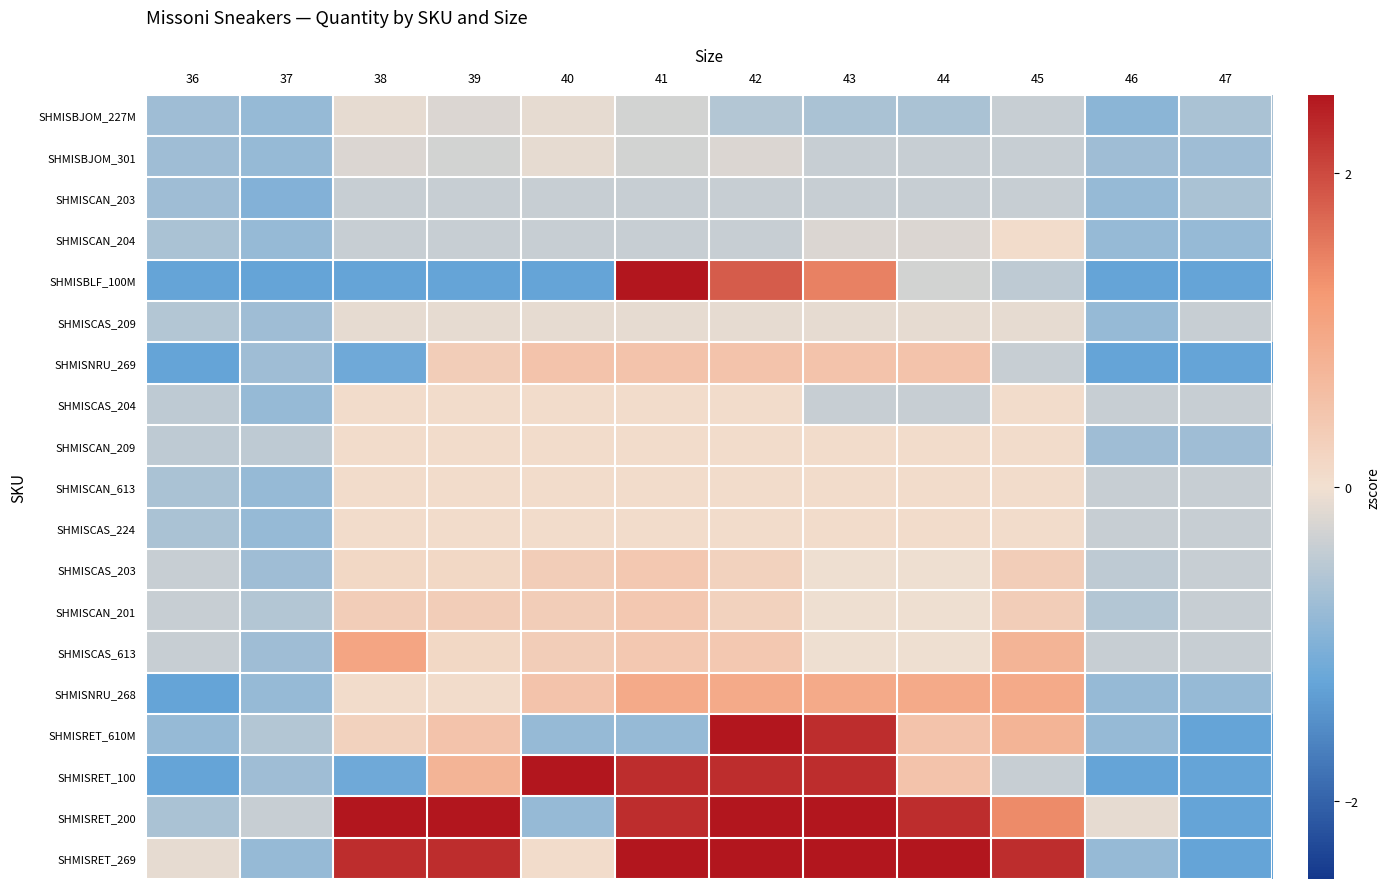

Reading left to right, list all the values displayed in this chart.

SHMISBJOM_227M: 36=-0.7	37=-0.8	38=-0.1	39=-0.2	40=-0.1	41=-0.3	42=-0.6	43=-0.6	44=-0.6	45=-0.4	46=-0.9	47=-0.6
SHMISBJOM_301: 36=-0.7	37=-0.8	38=-0.2	39=-0.3	40=-0.1	41=-0.3	42=-0.2	43=-0.4	44=-0.4	45=-0.4	46=-0.7	47=-0.7
SHMISCAN_203: 36=-0.7	37=-1.0	38=-0.4	39=-0.4	40=-0.4	41=-0.4	42=-0.4	43=-0.4	44=-0.4	45=-0.4	46=-0.8	47=-0.6
SHMISCAN_204: 36=-0.6	37=-0.8	38=-0.4	39=-0.4	40=-0.4	41=-0.4	42=-0.4	43=-0.2	44=-0.2	45=0.1	46=-0.8	47=-0.8
SHMISBLF_100M: 36=-1.3	37=-1.3	38=-1.3	39=-1.3	40=-1.3	41=2.5	42=1.8	43=1.5	44=-0.3	45=-0.5	46=-1.3	47=-1.3
SHMISCAS_209: 36=-0.6	37=-0.7	38=-0.1	39=-0.1	40=-0.1	41=-0.1	42=-0.1	43=-0.1	44=-0.1	45=-0.1	46=-0.8	47=-0.4
SHMISNRU_269: 36=-1.3	37=-0.7	38=-1.2	39=0.3	40=0.5	41=0.5	42=0.5	43=0.5	44=0.5	45=-0.4	46=-1.3	47=-1.3
SHMISCAS_204: 36=-0.5	37=-0.8	38=0.1	39=0.1	40=0.1	41=0.1	42=0.1	43=-0.4	44=-0.4	45=0.1	46=-0.4	47=-0.4
SHMISCAN_209: 36=-0.5	37=-0.5	38=0.1	39=0.1	40=0.1	41=0.1	42=0.1	43=0.1	44=0.1	45=0.1	46=-0.7	47=-0.7
SHMISCAN_613: 36=-0.6	37=-0.8	38=0.1	39=0.1	40=0.1	41=0.1	42=0.1	43=0.1	44=0.1	45=0.1	46=-0.4	47=-0.4
SHMISCAS_224: 36=-0.6	37=-0.8	38=0.1	39=0.1	40=0.1	41=0.1	42=0.1	43=0.1	44=0.1	45=0.1	46=-0.4	47=-0.4
SHMISCAS_203: 36=-0.4	37=-0.7	38=0.2	39=0.2	40=0.3	41=0.4	42=0.2	43=-0.0	44=-0.0	45=0.3	46=-0.5	47=-0.4
SHMISCAN_201: 36=-0.4	37=-0.6	38=0.3	39=0.3	40=0.3	41=0.4	42=0.2	43=-0.0	44=-0.0	45=0.3	46=-0.6	47=-0.4
SHMISCAS_613: 36=-0.4	37=-0.7	38=1.0	39=0.2	40=0.3	41=0.4	42=0.4	43=-0.0	44=-0.0	45=0.8	46=-0.4	47=-0.4
SHMISNRU_268: 36=-1.3	37=-0.8	38=0.1	39=0.1	40=0.5	41=0.9	42=0.9	43=0.9	44=0.9	45=0.9	46=-0.8	47=-0.8
SHMISRET_610M: 36=-0.8	37=-0.6	38=0.2	39=0.5	40=-0.8	41=-0.8	42=2.5	43=2.3	44=0.5	45=0.8	46=-0.8	47=-1.3
SHMISRET_100: 36=-1.3	37=-0.7	38=-1.2	39=0.8	40=3.6	41=2.3	42=2.3	43=2.3	44=0.5	45=-0.4	46=-1.3	47=-1.3
SHMISRET_200: 36=-0.6	37=-0.4	38=2.7	39=2.7	40=-0.8	41=2.3	42=3.1	43=3.1	44=2.3	45=1.4	46=-0.1	47=-1.3
SHMISRET_269: 36=-0.1	37=-0.8	38=2.3	39=2.3	40=0.1	41=3.1	42=3.1	43=3.1	44=3.1	45=2.3	46=-0.8	47=-1.3